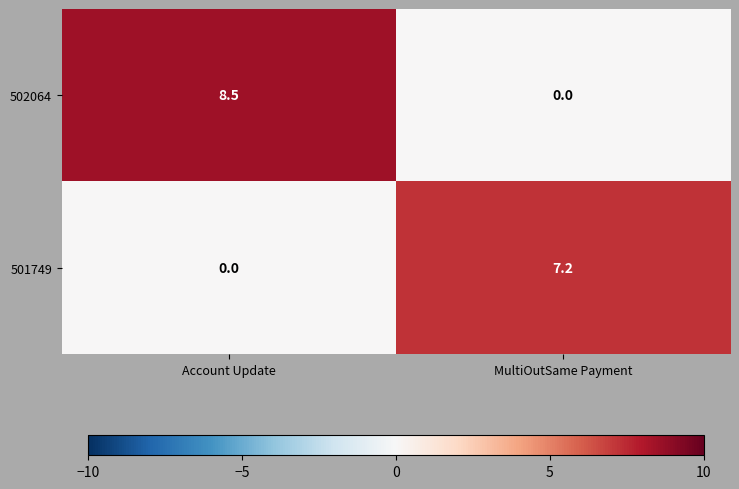

What is the sum of the 501749 values at MultiOutSame Payment and Account Update?

7.2